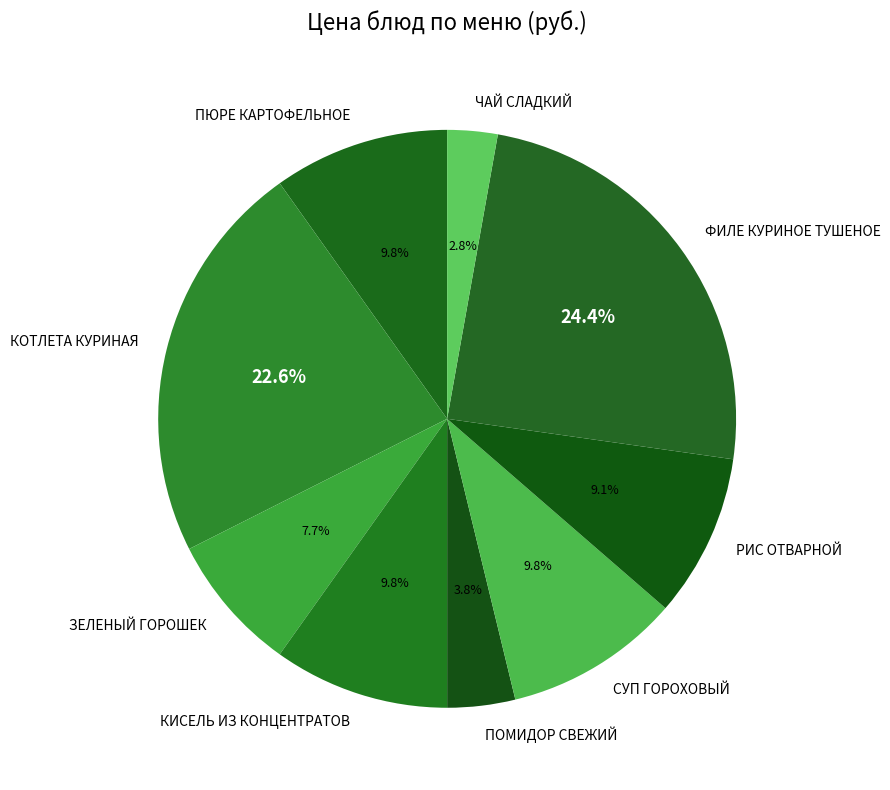

Between РИС ОТВАРНОЙ and СУП ГОРОХОВЫЙ, which is larger?

СУП ГОРОХОВЫЙ